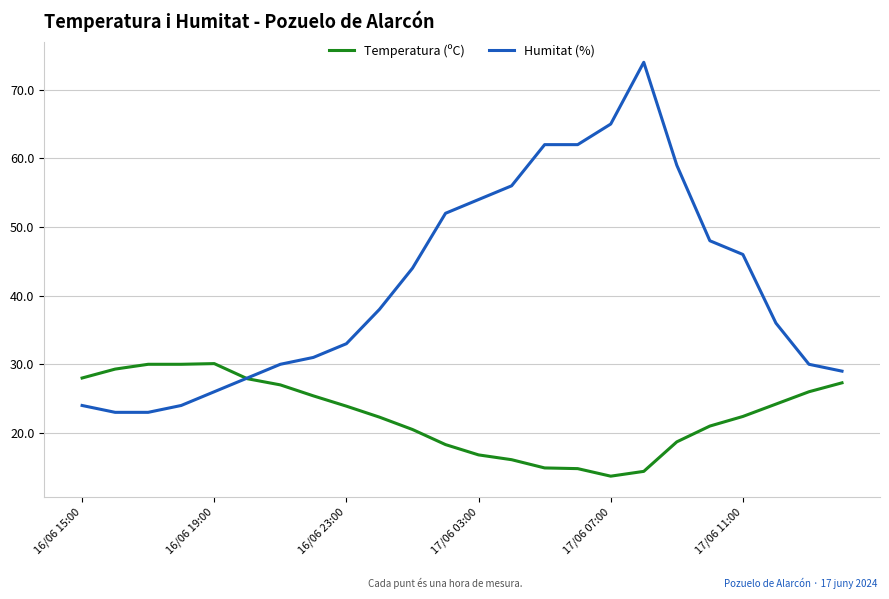

What is the smallest value displayed?

13.7